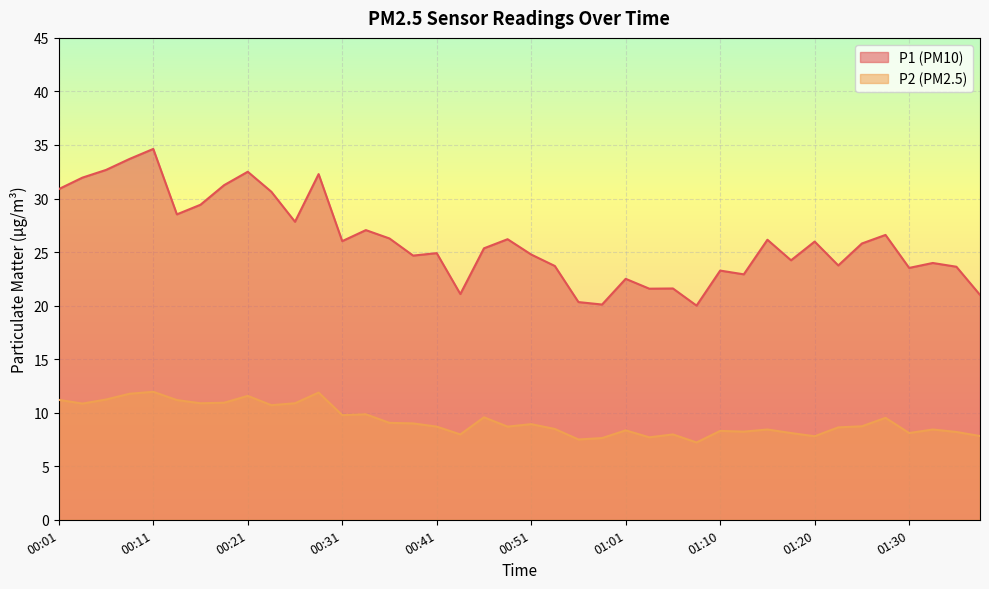

How many series are shown in this chart?

2